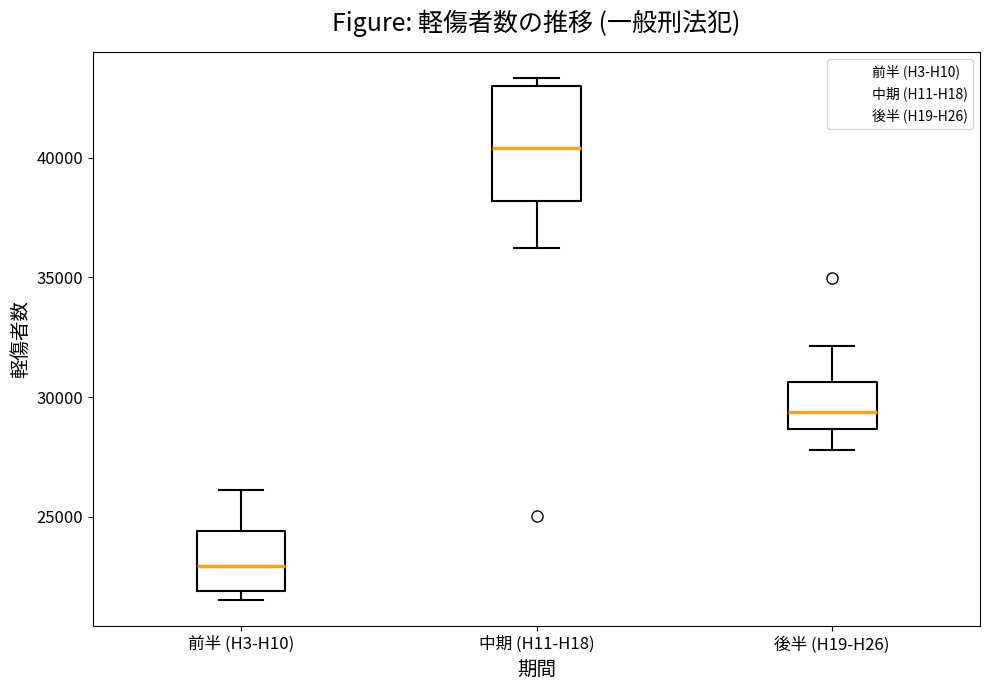

Reading left to right, read every box against the y-axis: the position of its median line, the range the box covers, and the ends of its whiskers. The values are not printed on the chart, so give them approximately, as read against the axis.

前半 (H3-H10): median 23000, box 22000 to 24500, whiskers 21500 to 26000
中期 (H11-H18): median 40500, box 38000 to 43000, whiskers 36000 to 43500
後半 (H19-H26): median 29500, box 28500 to 30500, whiskers 28000 to 32000